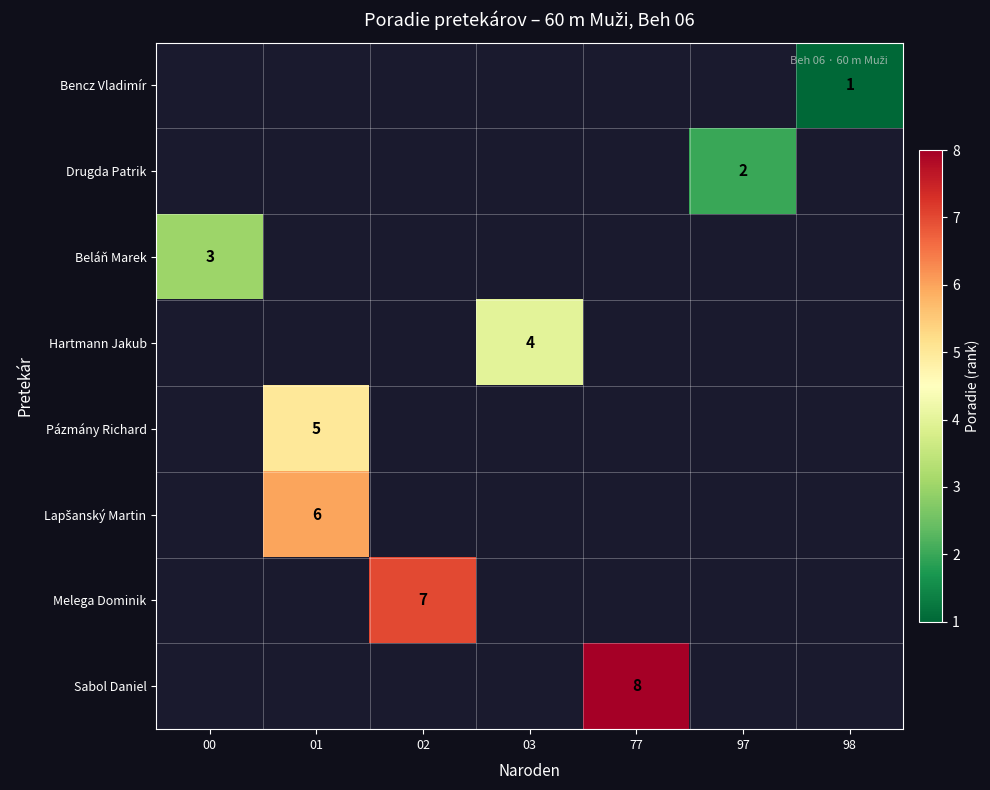

The value of Sabol Daniel at 77 is 12. True or false?

False